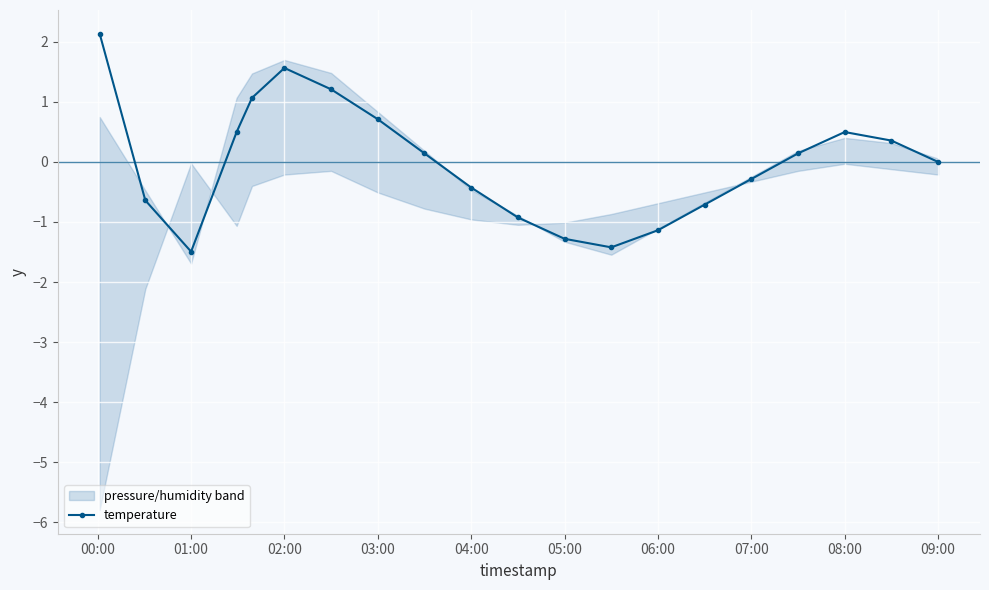

How many values are below 0?

10